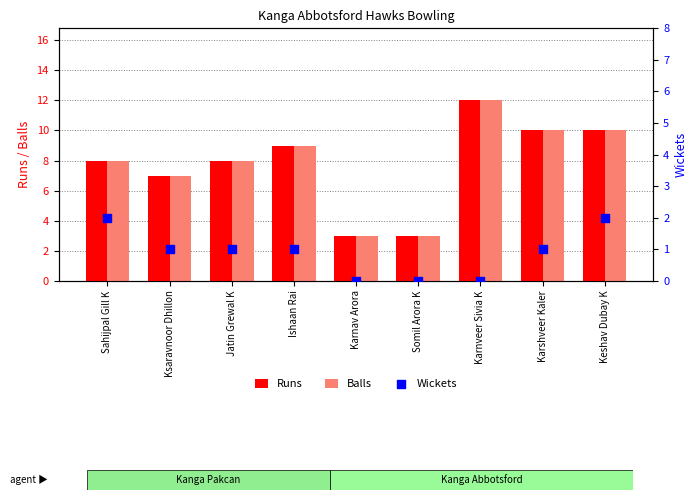

Which series has the widest spread of Y values?

Runs